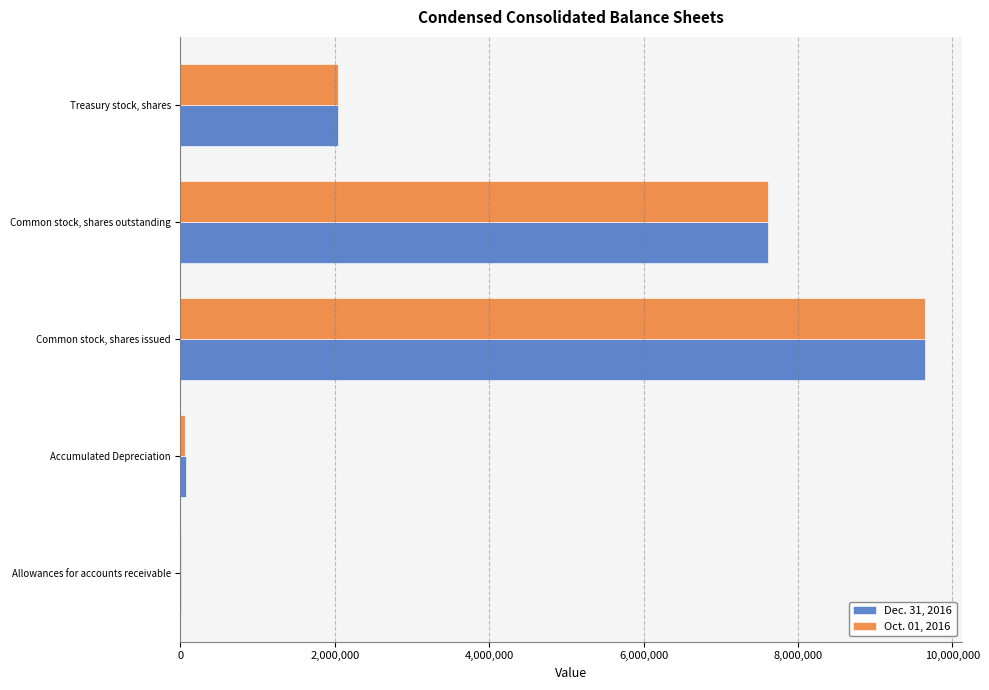

Which category has the highest value in the Oct. 01, 2016 series?

Common stock, shares issued